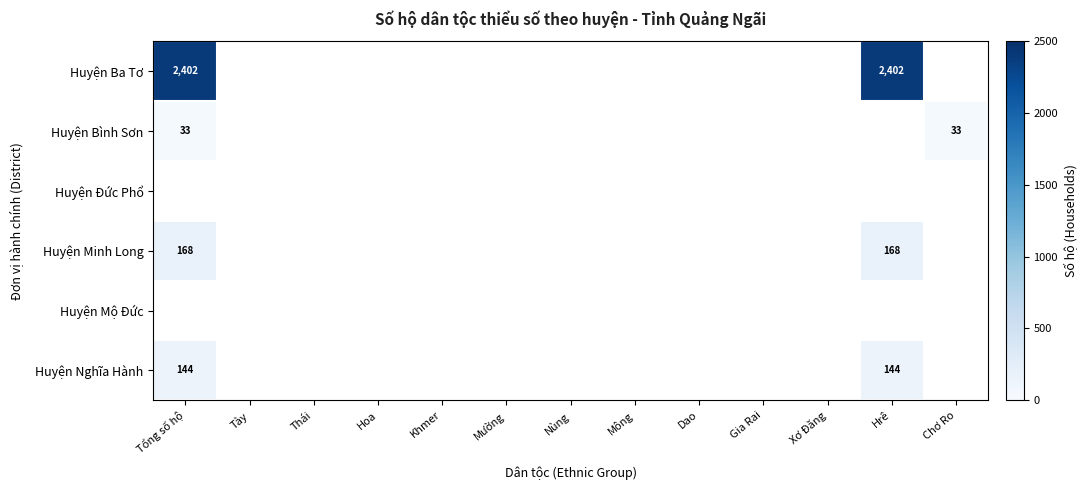

The Huyện Nghĩa Hành series shows 144 at Tổng số hộ. True or false?

True